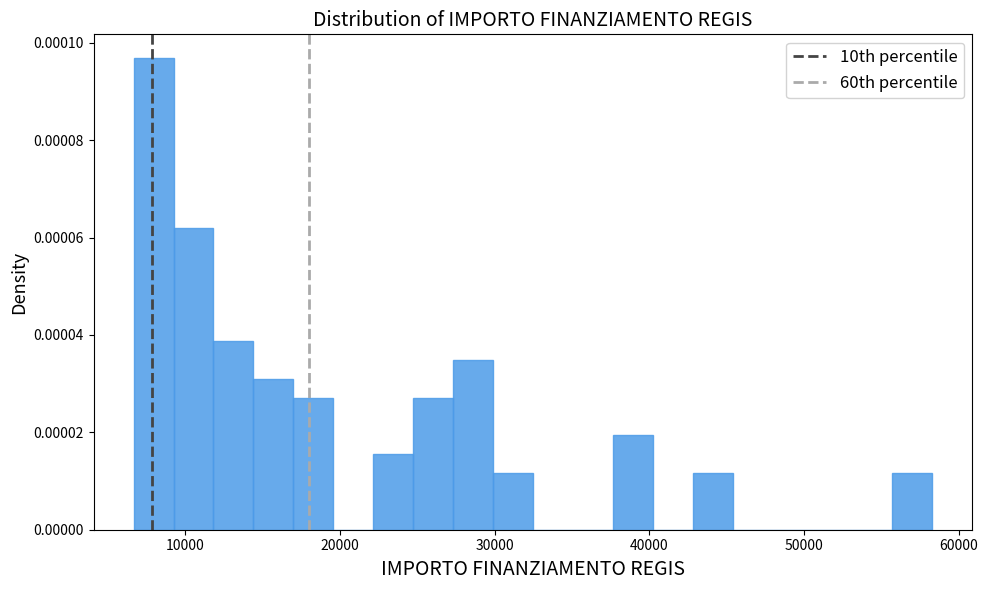

Around what value on the x-axis is the tallest bar? Give the approximate position of its centre, as read against the axis.

8000